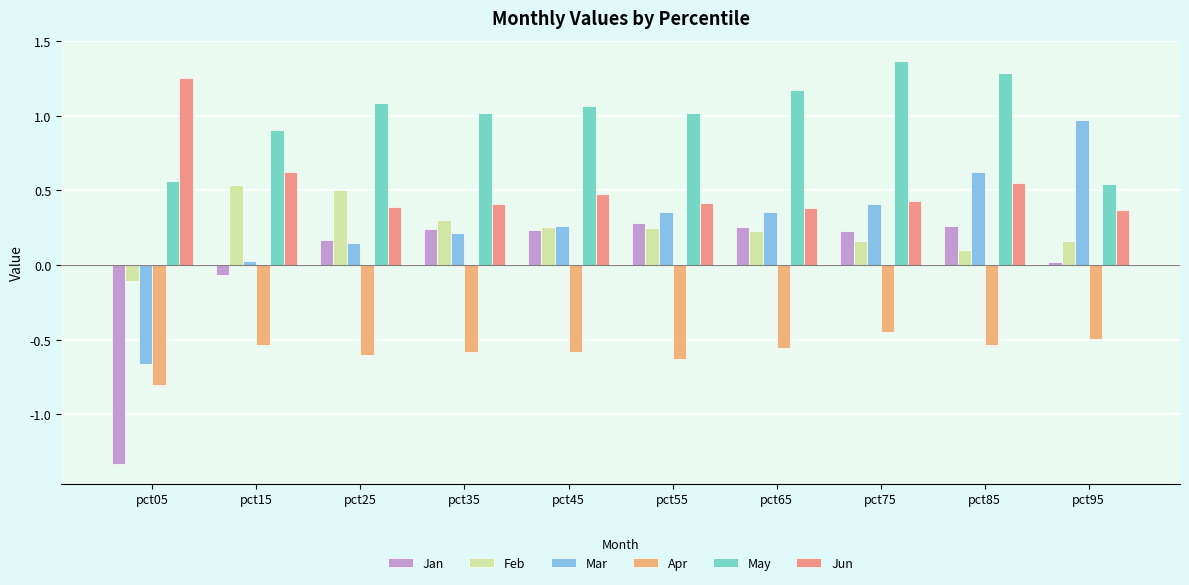

True or false: Feb has a value of 0.5 at pct15.

True